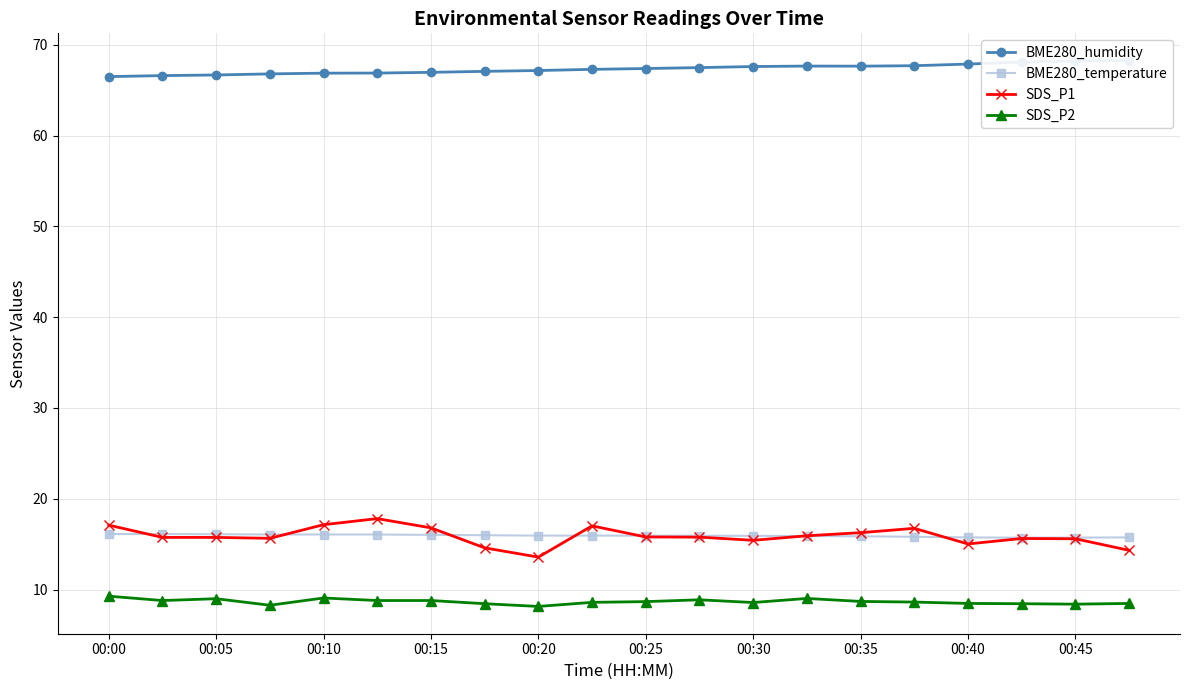

The SDS_P2 series shows 14.1 at 00:45. True or false?

False